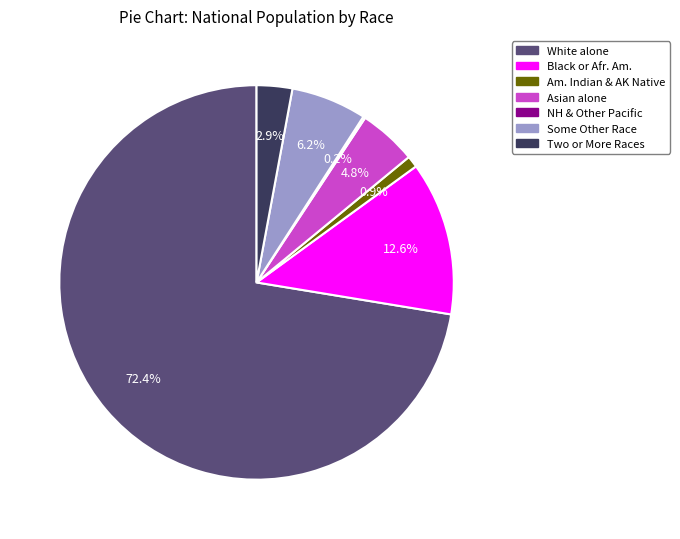

Is there a majority slice in this chart?

Yes